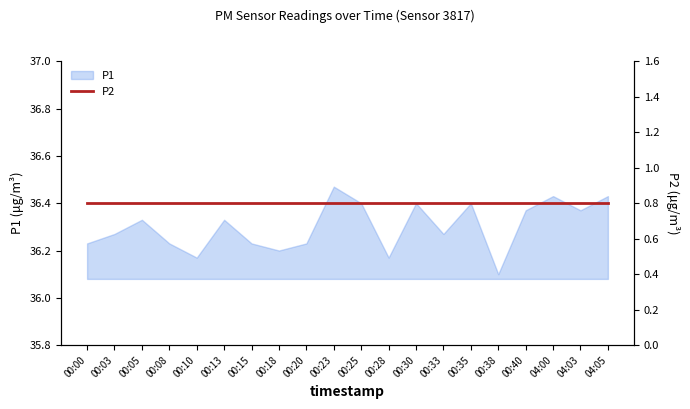

How many data points does each series have?

20